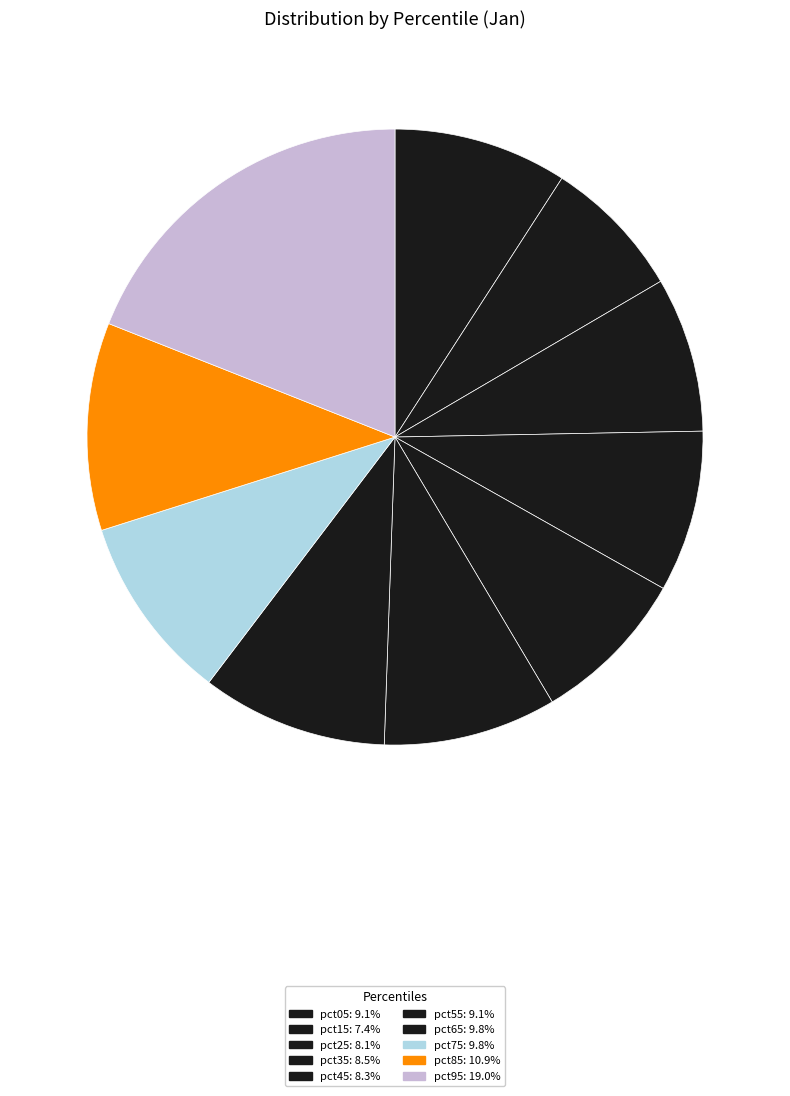

Does pct05 represent more than half of the total?

No